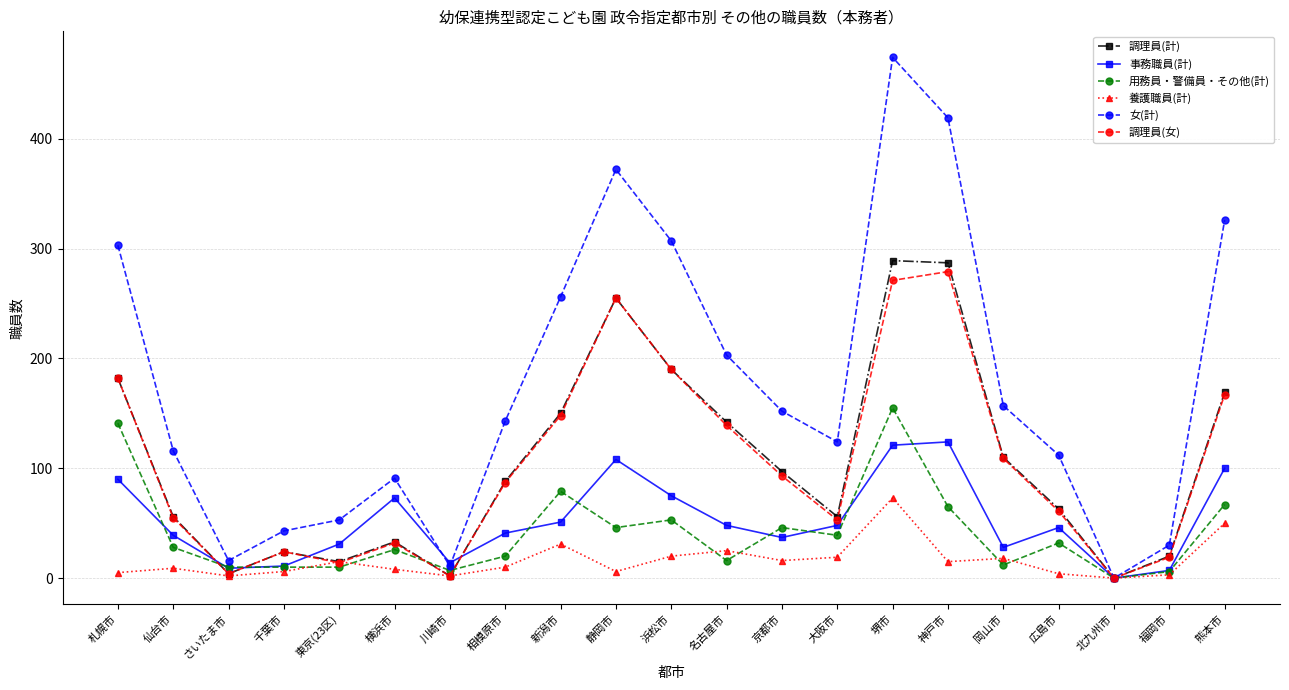

What is the greatest value displayed?

474